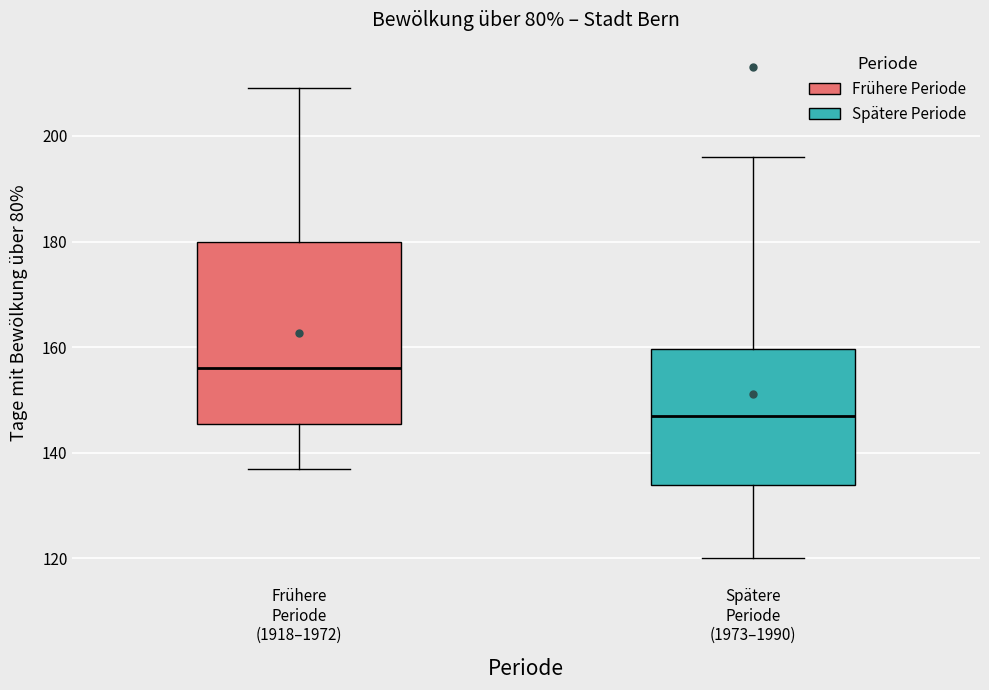

Reading left to right, transcribe this box plot: for each box, give where its median line is, the range the box spans, and where its two whiskers end, as read against the y-axis. The values are not printed on the chart, so give them approximately, as read against the axis.

Frühere Periode (1918–1972): median 156, box 146 to 180, whiskers 138 to 210
Spätere Periode (1973–1990): median 148, box 134 to 160, whiskers 120 to 196